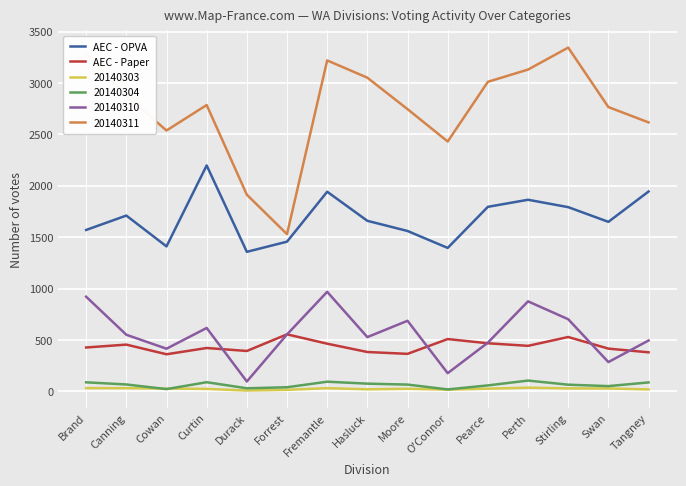

What is the highest value of the 20140311 series?

3345